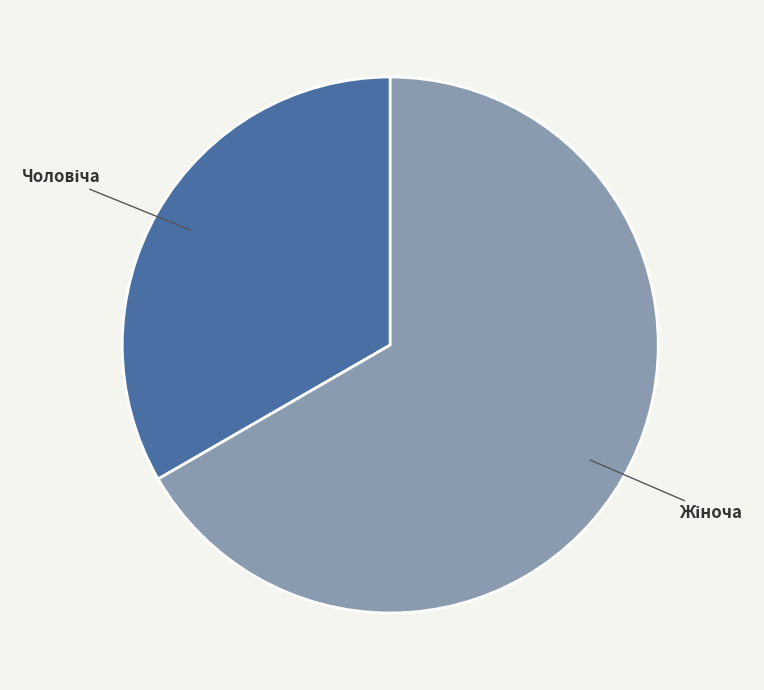

How many segments does this pie chart have?

2